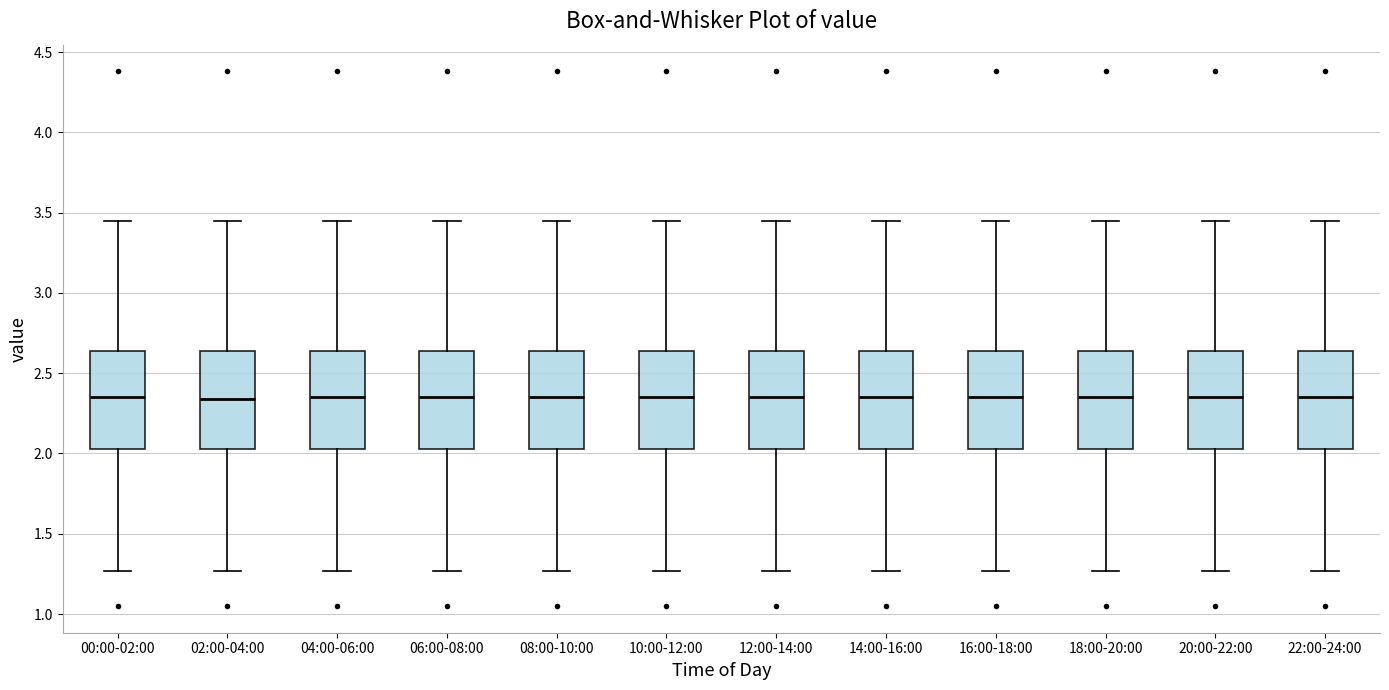

Reading left to right, read every box against the y-axis: the position of its median line, the range the box covers, and the ends of its whiskers. The values are not printed on the chart, so give them approximately, as read against the axis.

00:00-02:00: median 2.35, box 2.05 to 2.65, whiskers 1.25 to 3.45
02:00-04:00: median 2.35, box 2.05 to 2.65, whiskers 1.25 to 3.45
04:00-06:00: median 2.35, box 2.05 to 2.65, whiskers 1.25 to 3.45
06:00-08:00: median 2.35, box 2.05 to 2.65, whiskers 1.25 to 3.45
08:00-10:00: median 2.35, box 2.05 to 2.65, whiskers 1.25 to 3.45
10:00-12:00: median 2.35, box 2.05 to 2.65, whiskers 1.25 to 3.45
12:00-14:00: median 2.35, box 2.05 to 2.65, whiskers 1.25 to 3.45
14:00-16:00: median 2.35, box 2.05 to 2.65, whiskers 1.25 to 3.45
16:00-18:00: median 2.35, box 2.05 to 2.65, whiskers 1.25 to 3.45
18:00-20:00: median 2.35, box 2.05 to 2.65, whiskers 1.25 to 3.45
20:00-22:00: median 2.35, box 2.05 to 2.65, whiskers 1.25 to 3.45
22:00-24:00: median 2.35, box 2.05 to 2.65, whiskers 1.25 to 3.45